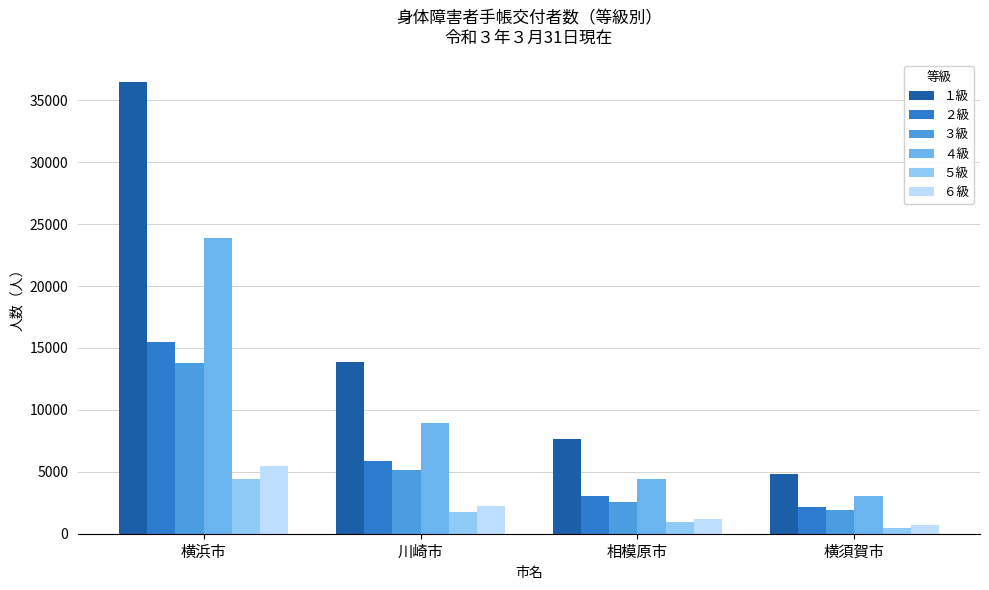

What is the minimum value for ６級?

723